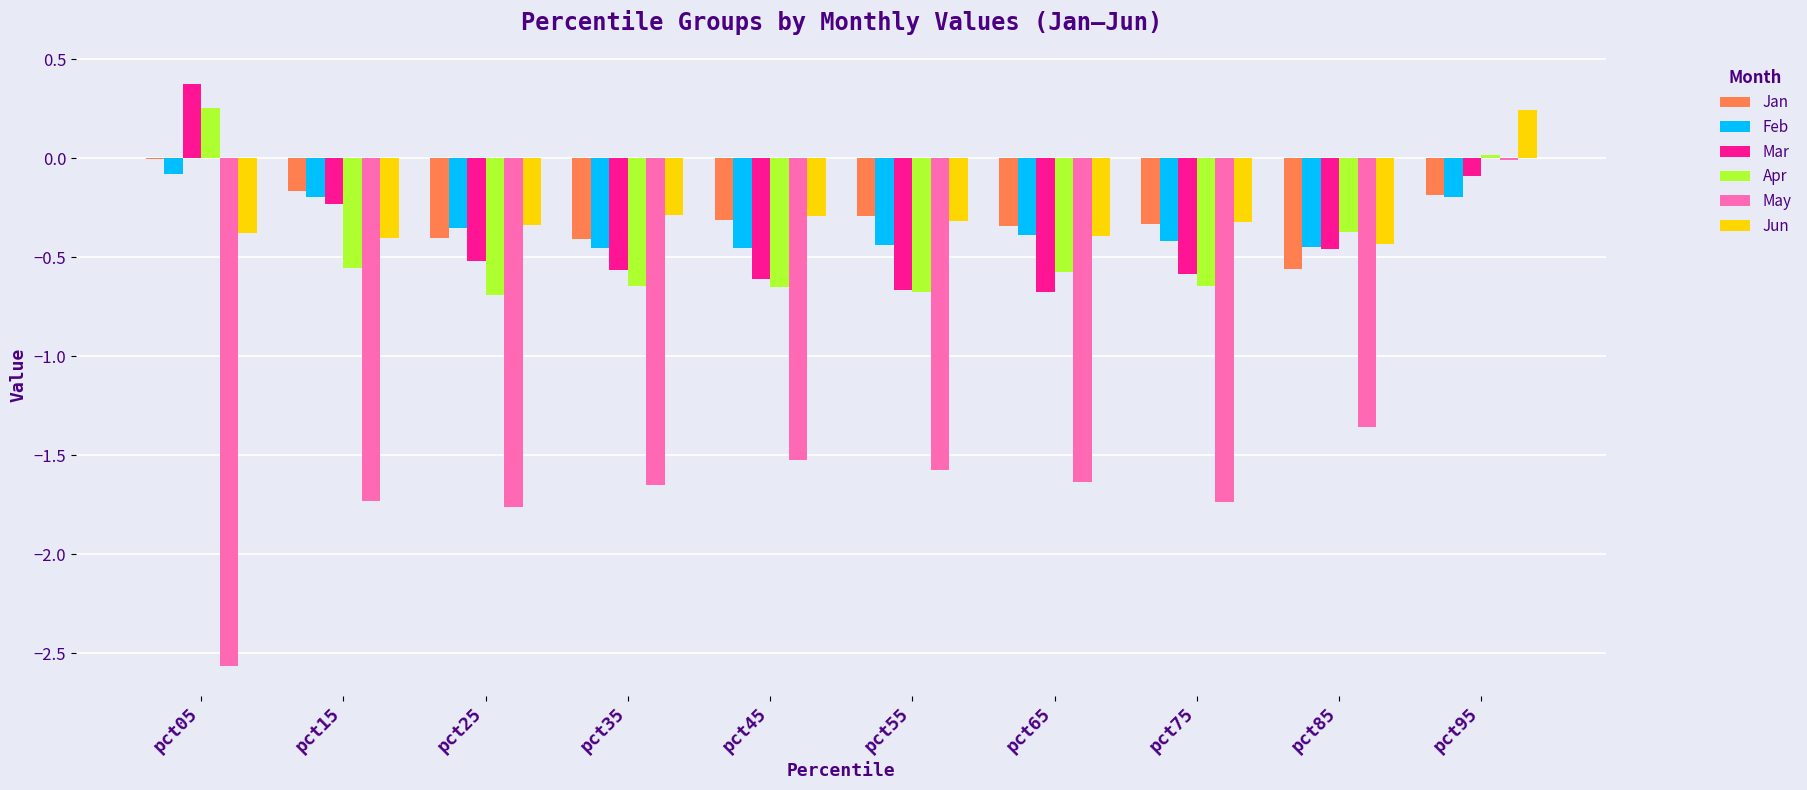

Is the value of Mar at pct65 greater than the value of May at pct35?

Yes